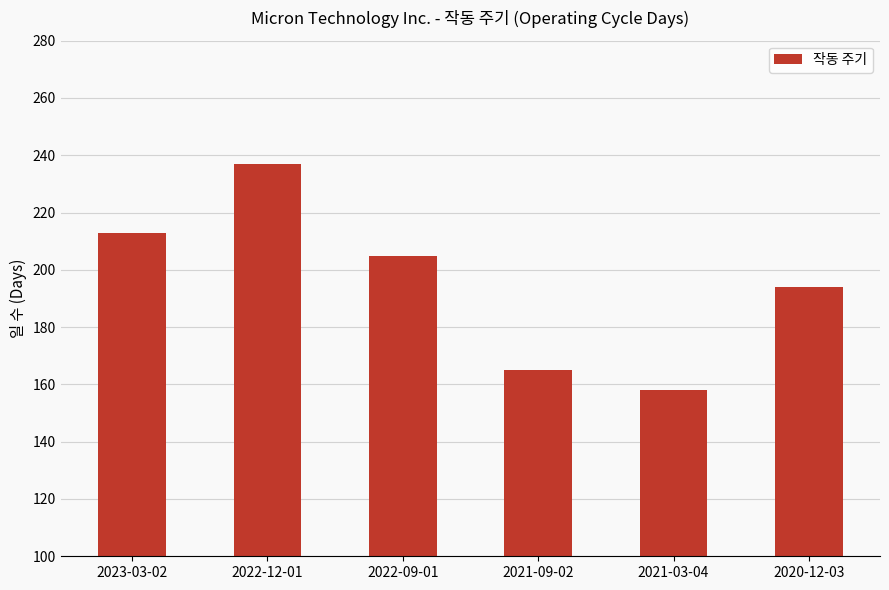

Rank the categories by value from lowest to highest.

2021-03-04, 2021-09-02, 2020-12-03, 2022-09-01, 2023-03-02, 2022-12-01